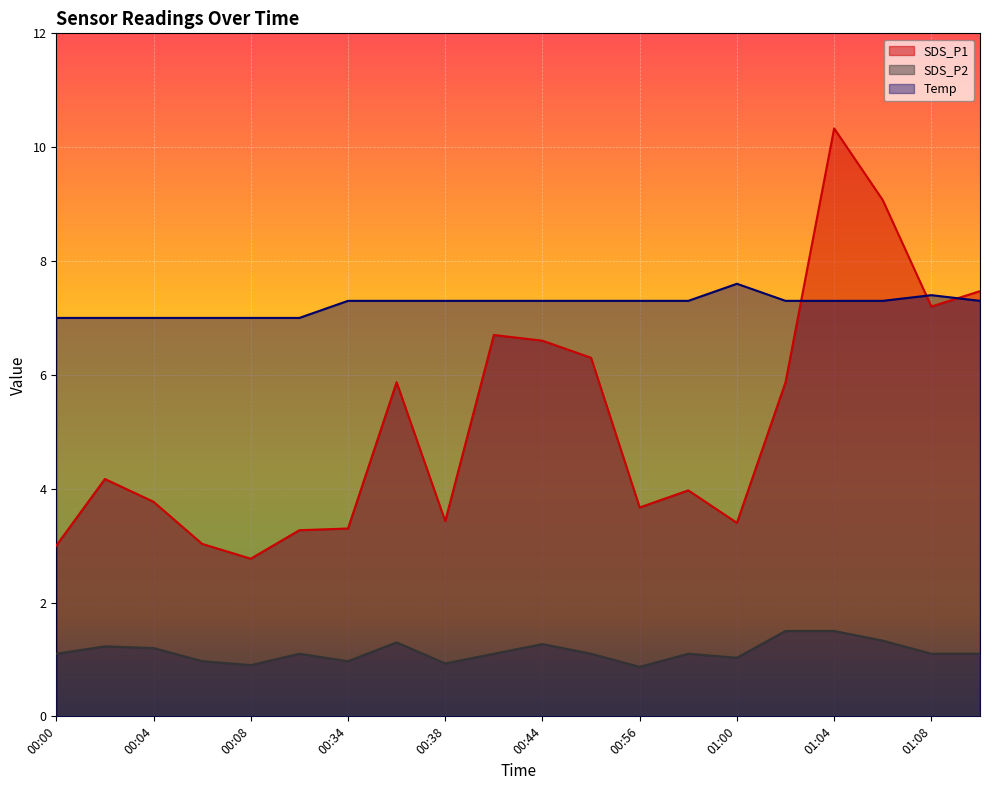

In Temp, how many points are higher than both neighbors (excluding endpoints)?

2